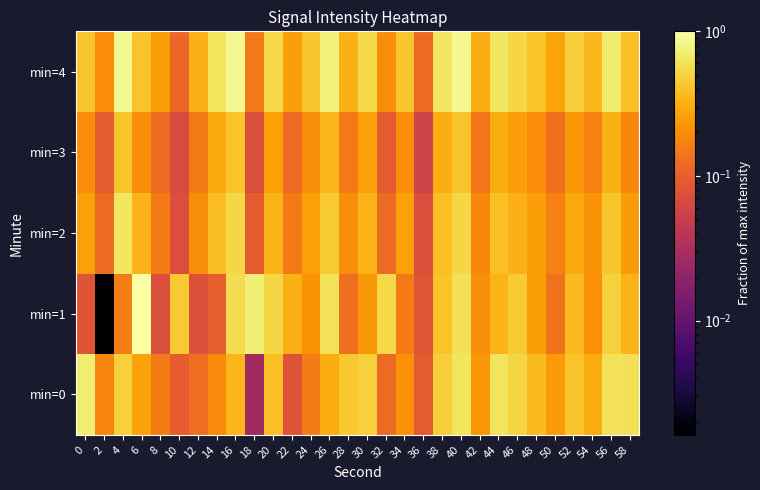

Reading left to right, what are all the values shown in this chart?

min=0: 0=0.7	2=0.2	4=0.5	6=0.3	8=0.2	10=0.1	12=0.1	14=0.2	16=0.3	18=0.0	20=0.4	22=0.1	24=0.2	26=0.3	28=0.4	30=0.5	32=0.1	34=0.2	36=0.1	38=0.5	40=0.6	42=0.2	44=0.6	46=0.5	48=0.4	50=0.2	52=0.4	54=0.3	56=0.6	58=0.6
min=1: 0=0.1	2=0.0	4=0.2	6=1.0	8=0.1	10=0.4	12=0.1	14=0.1	16=0.6	18=0.7	20=0.5	22=0.3	24=0.2	26=0.6	28=0.1	30=0.2	32=0.5	34=0.2	36=0.1	38=0.4	40=0.6	42=0.2	44=0.3	46=0.5	48=0.2	50=0.1	52=0.4	54=0.2	56=0.5	58=0.3
min=2: 0=0.3	2=0.1	4=0.6	6=0.3	8=0.2	10=0.1	12=0.2	14=0.4	16=0.5	18=0.1	20=0.3	22=0.2	24=0.3	26=0.5	28=0.2	30=0.3	32=0.1	34=0.3	36=0.1	38=0.4	40=0.5	42=0.2	44=0.4	46=0.3	48=0.3	50=0.2	52=0.3	54=0.2	56=0.4	58=0.2
min=3: 0=0.2	2=0.1	4=0.4	6=0.2	8=0.1	10=0.1	12=0.2	14=0.3	16=0.4	18=0.1	20=0.3	22=0.1	24=0.2	26=0.4	28=0.2	30=0.3	32=0.1	34=0.2	36=0.1	38=0.3	40=0.4	42=0.1	44=0.3	46=0.3	48=0.2	50=0.1	52=0.2	54=0.2	56=0.3	58=0.2
min=4: 0=0.4	2=0.2	4=0.9	6=0.4	8=0.2	10=0.1	12=0.3	14=0.6	16=0.9	18=0.2	20=0.5	22=0.3	24=0.4	26=0.7	28=0.3	30=0.5	32=0.2	34=0.4	36=0.1	38=0.6	40=0.9	42=0.3	44=0.6	46=0.5	48=0.4	50=0.3	52=0.5	54=0.4	56=0.7	58=0.4